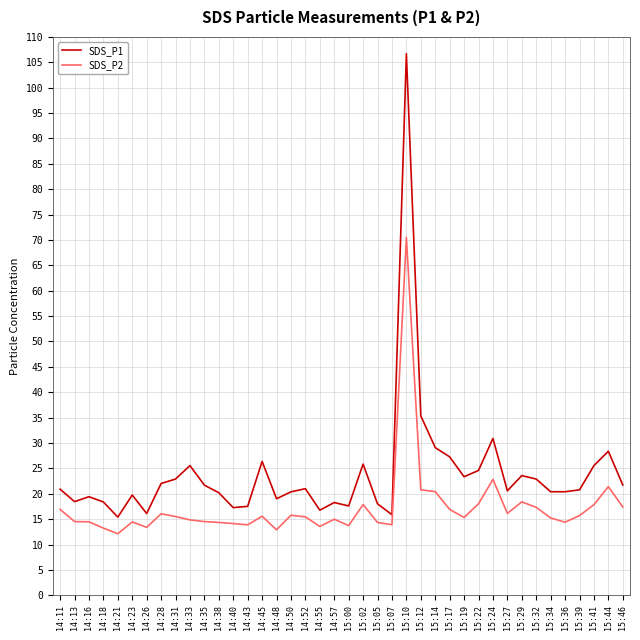

What is the difference between the highest and lowest values at 15:32?

5.6